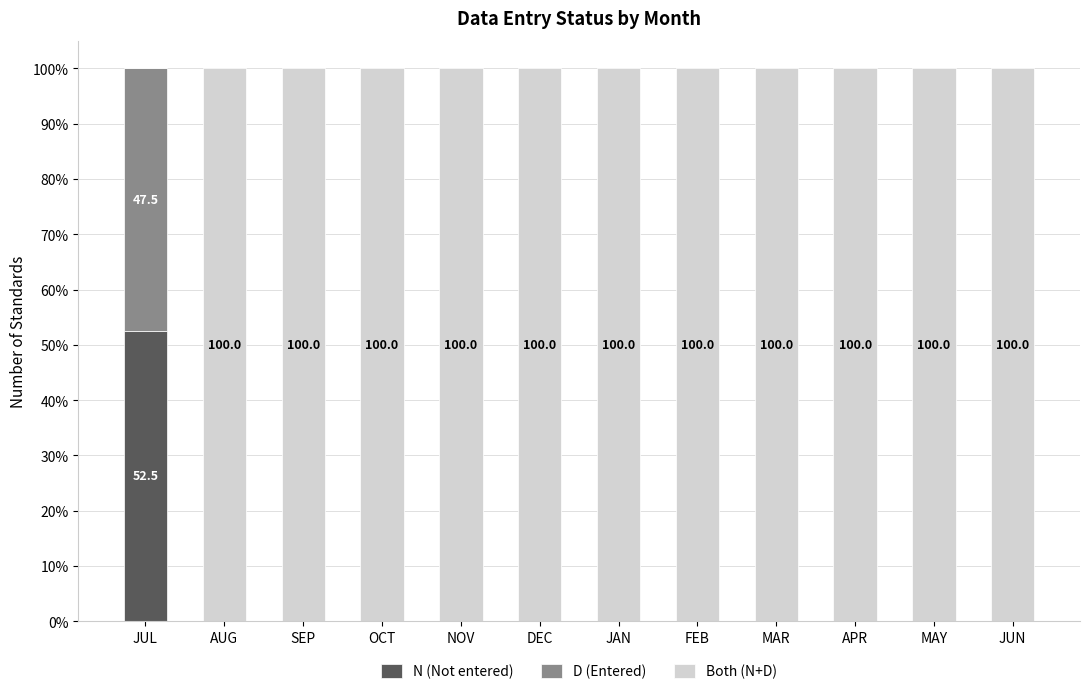

True or false: N (Not entered) has a value of 0.0 at MAR.

True